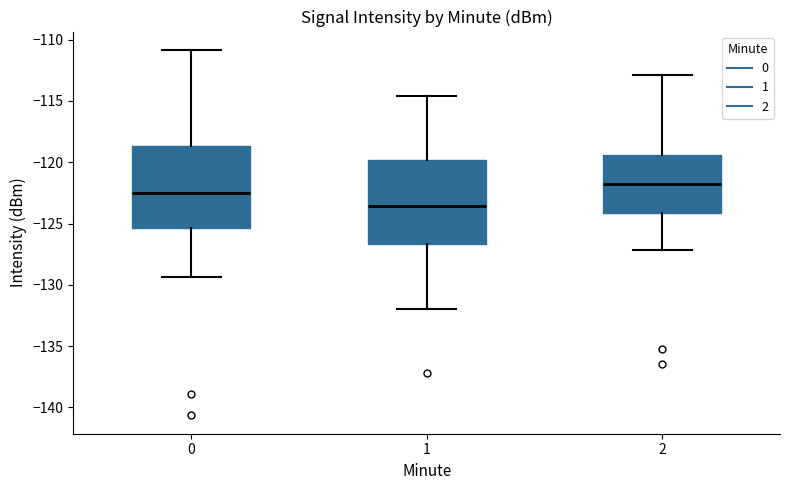

Where does the upper whisker of the box at x = 2 end on the y-axis? The values are not printed on the chart, so give them approximately, as read against the axis.

-113.0